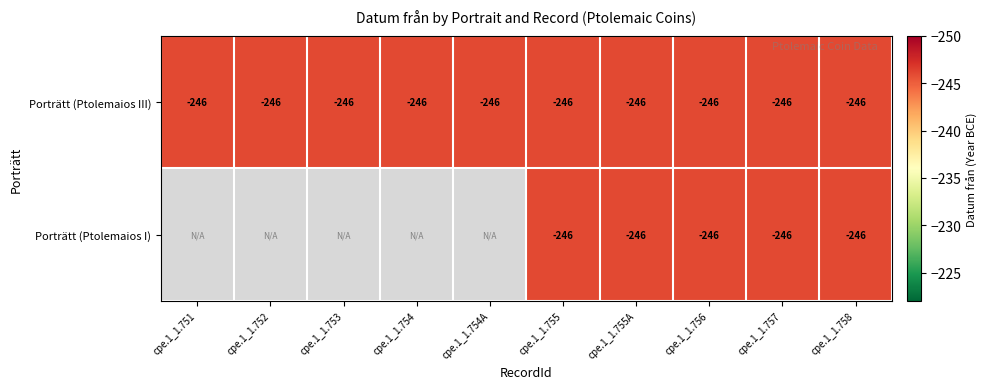

Which label corresponds to the smallest value in the chart?

cpe.1_1.751